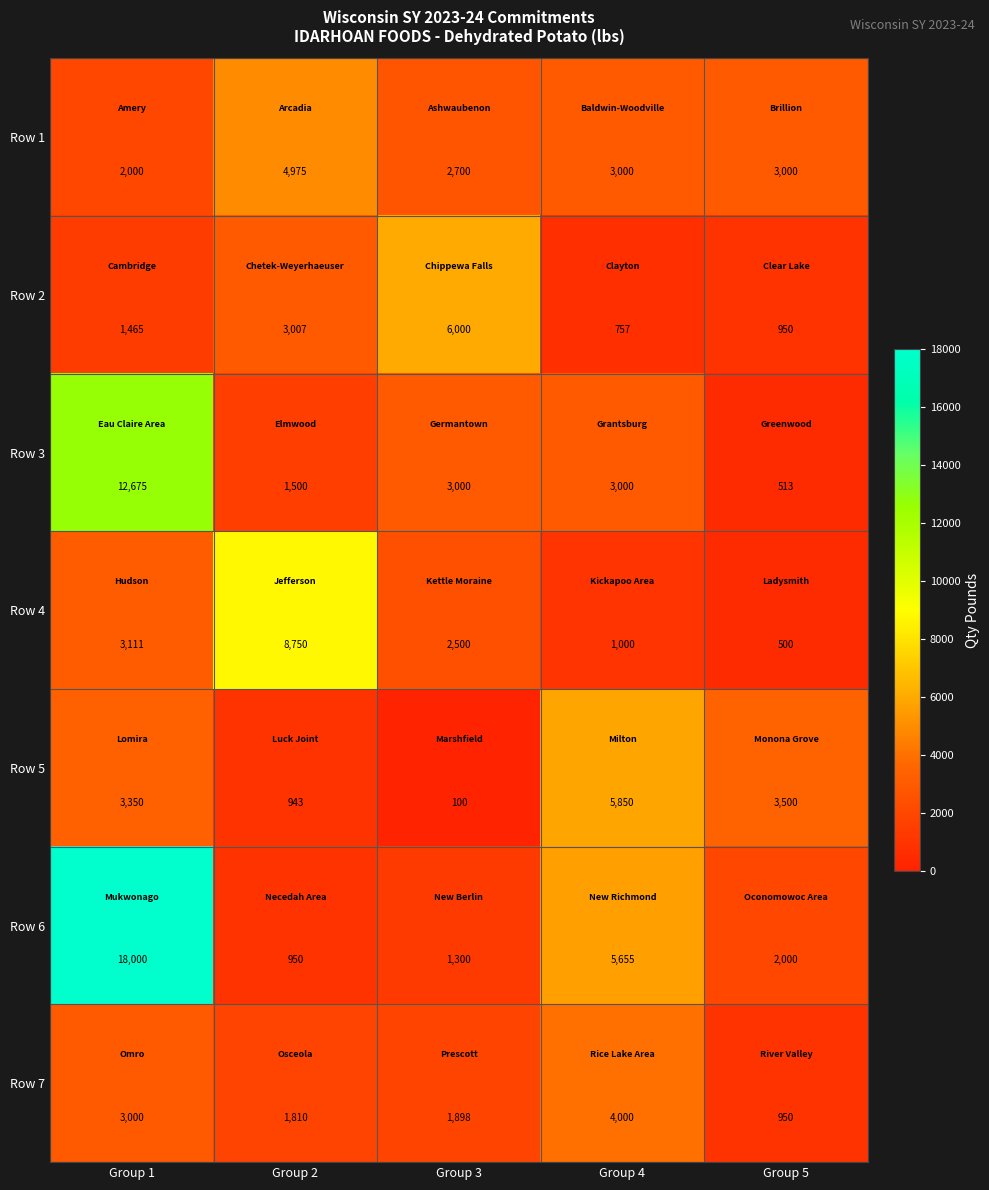

What is the sum of all Row 6 values?

27905